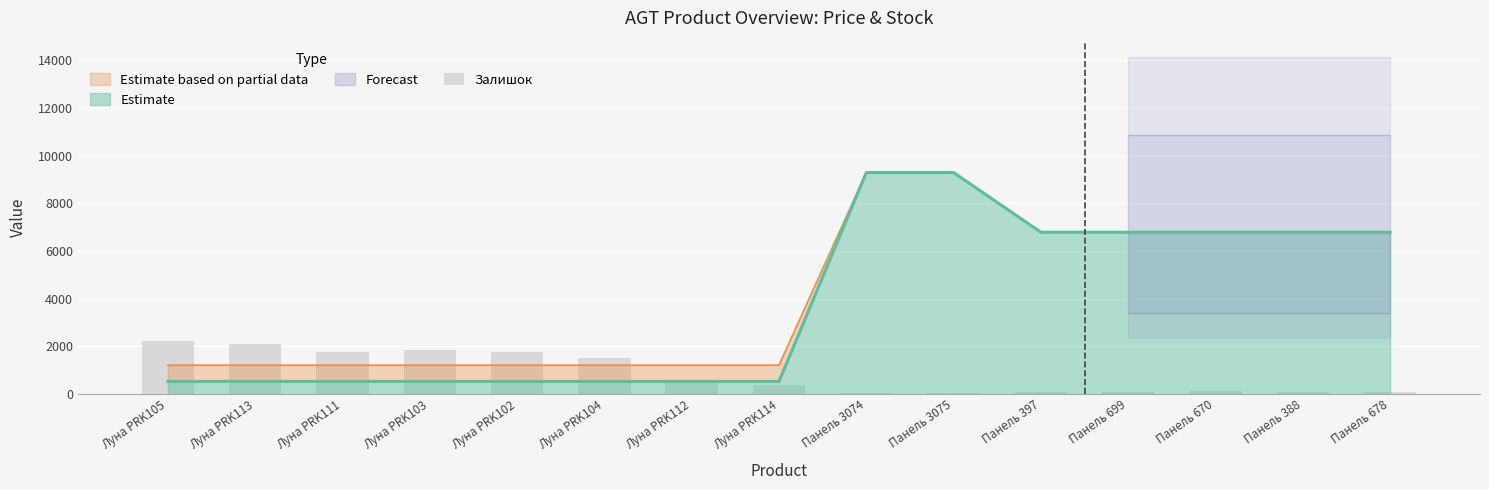

Does the chart contain stacked bars?

No